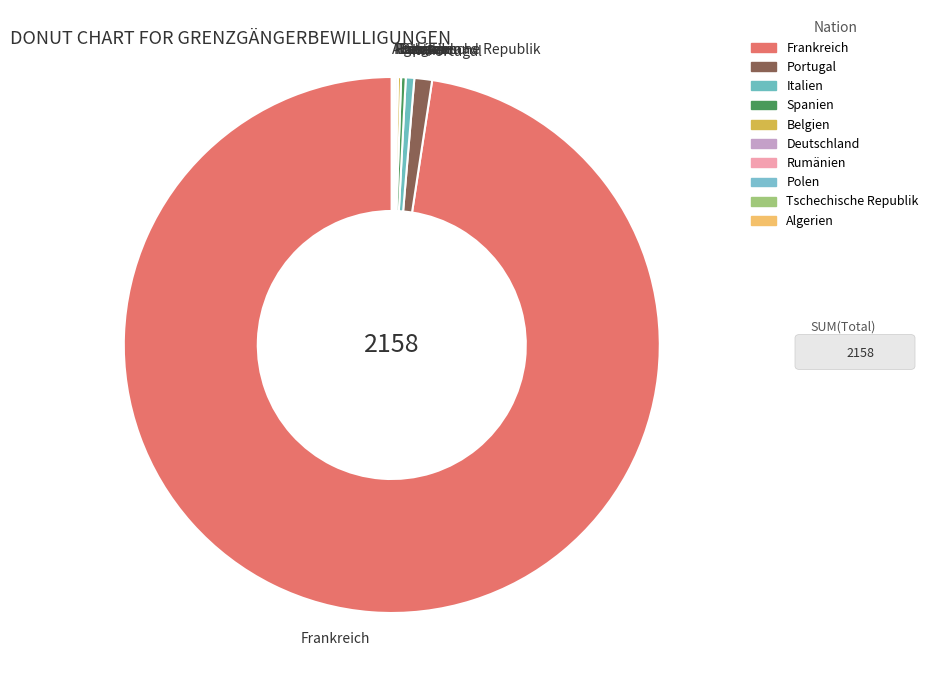

True or false: Italien accounts for 11% of the total.

False